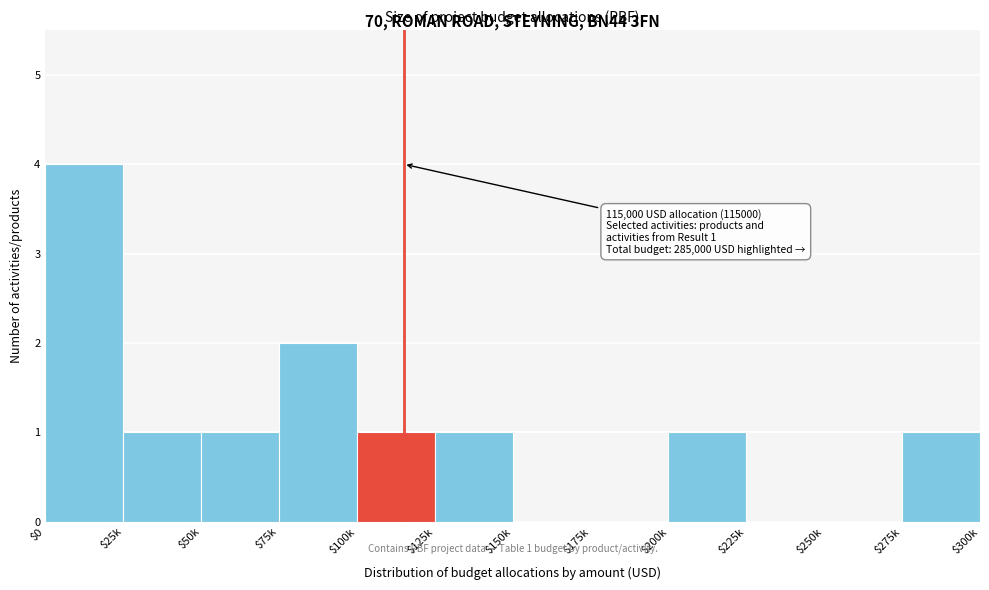

What is the sum of all values?

12